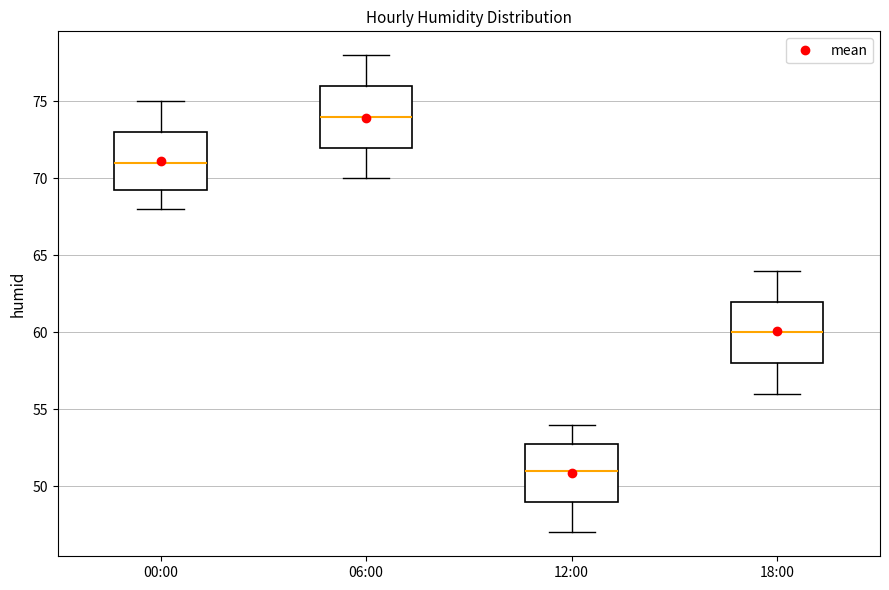

Where does the upper whisker of the box for 18:00 end on the y-axis? The values are not printed on the chart, so give them approximately, as read against the axis.

64.0